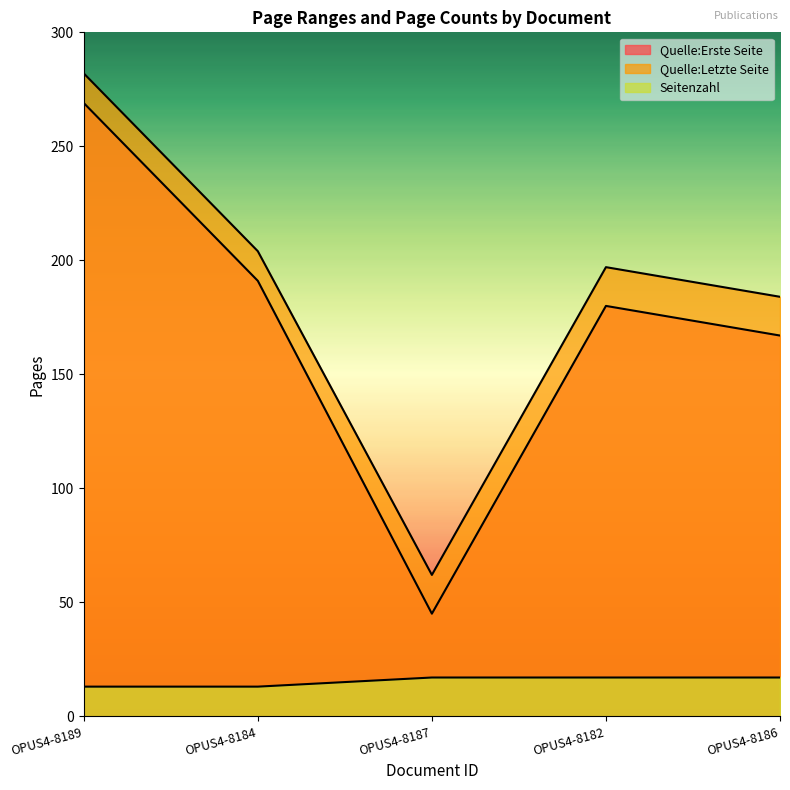

What is the difference between the Quelle:Erste Seite values at OPUS4-8187 and OPUS4-8182?

135